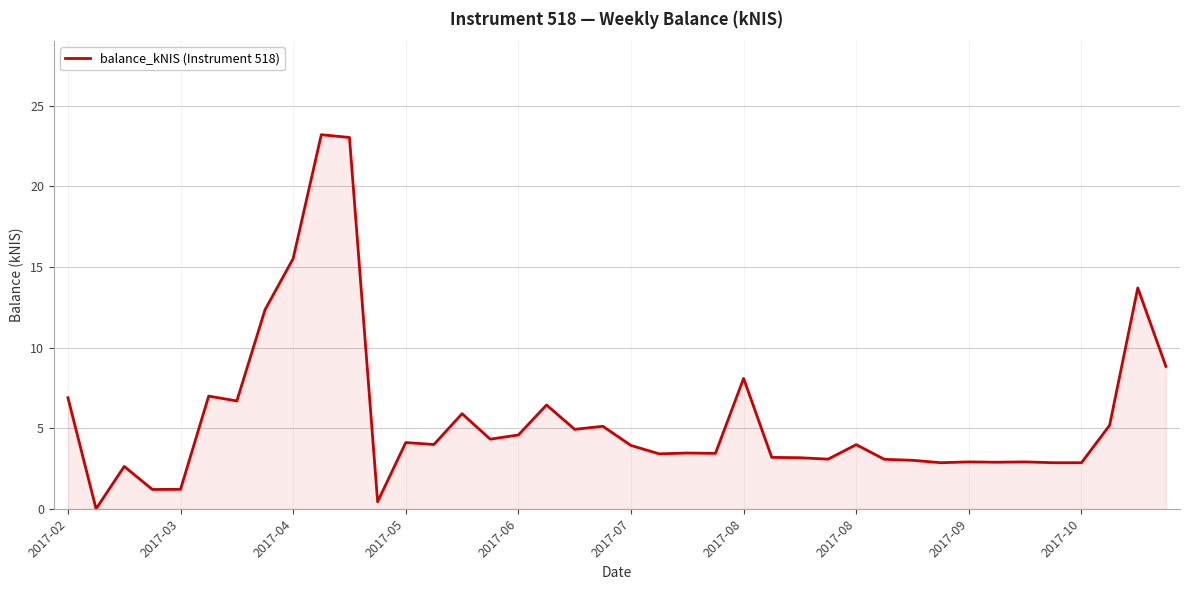

What is the greatest value displayed?

23.2